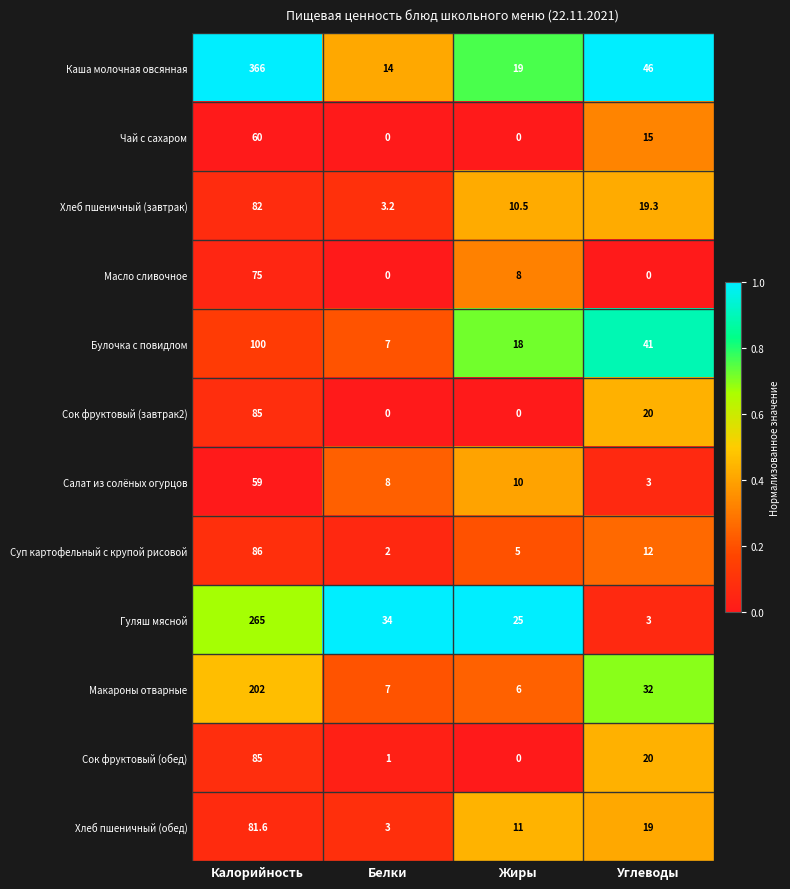

Which series has the largest total across all categories?

Каша молочная овсянная